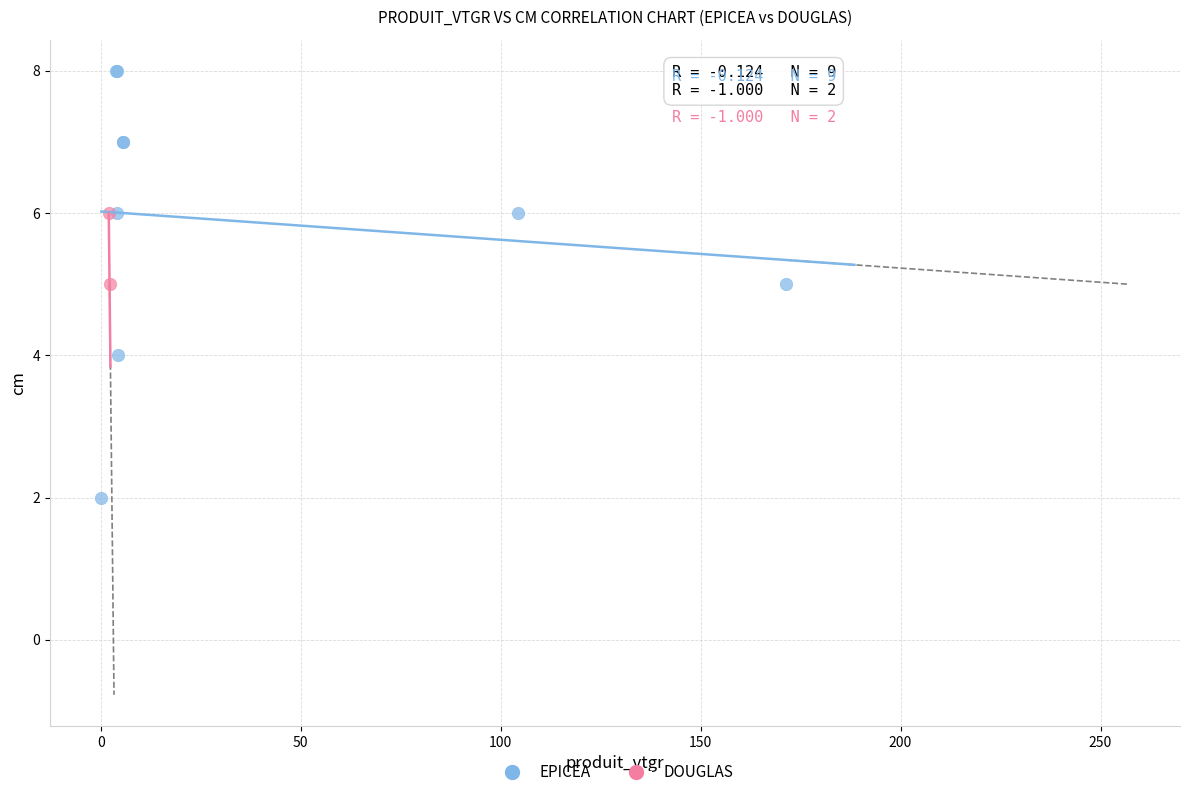

What are all the series names shown in the legend?

EPICEA, DOUGLAS